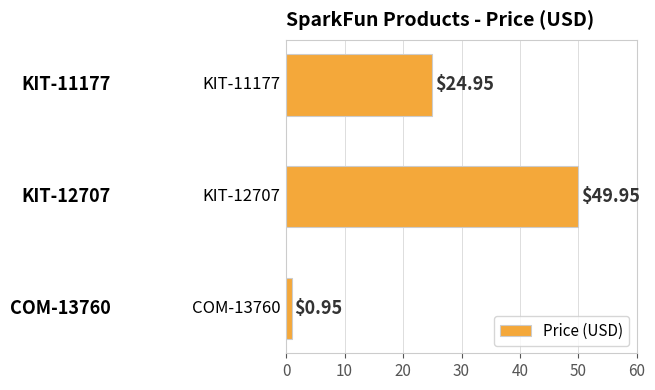

What is the sum of all values?

75.9